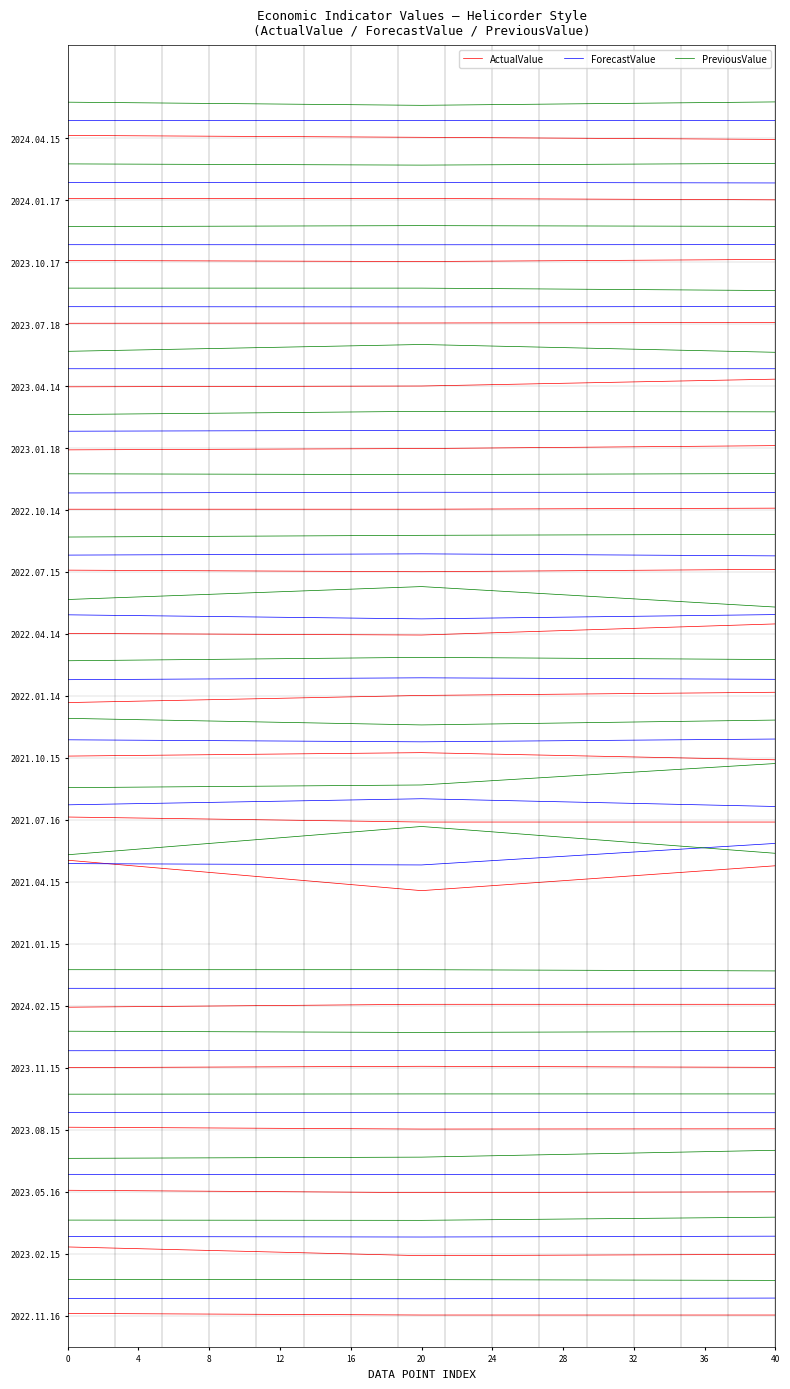

What is the smallest value displayed?

19.0